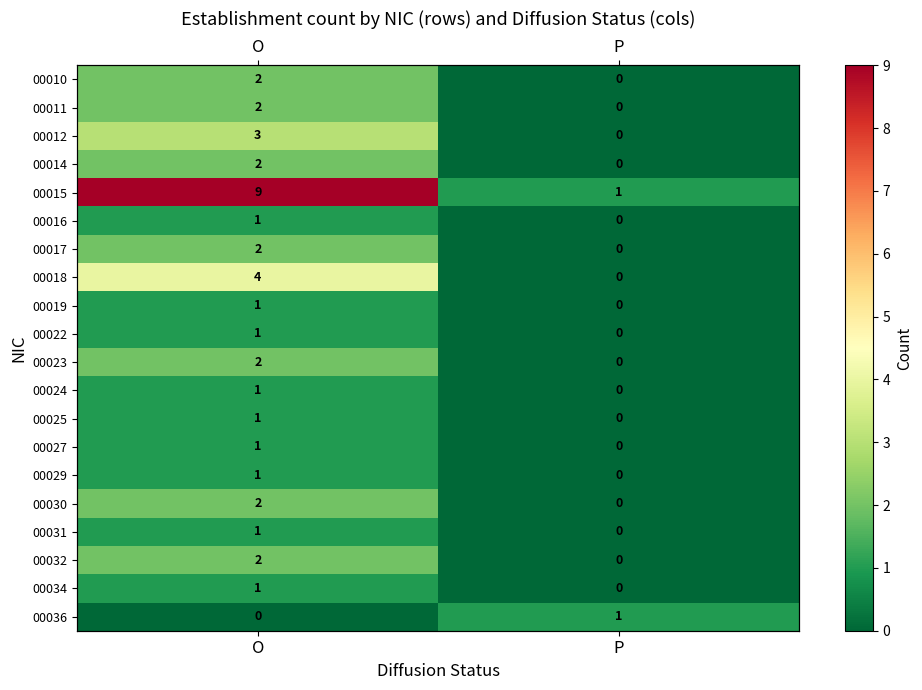

Between O and P, which series saw the biggest shift?

00015